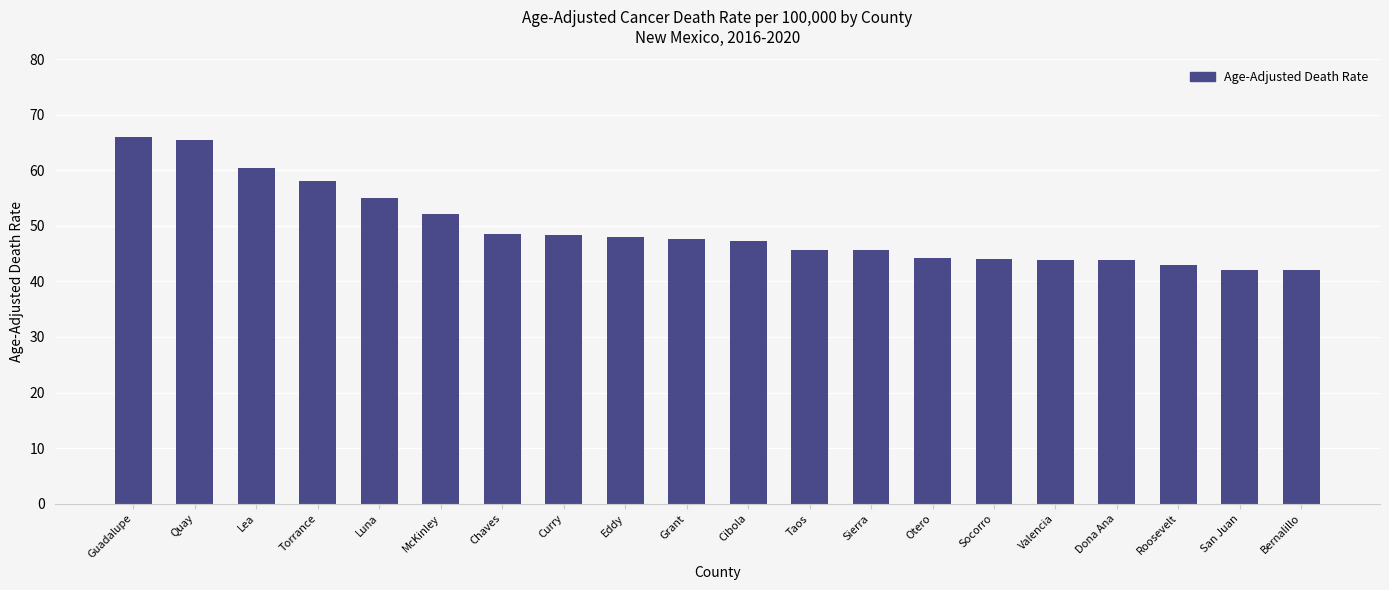

What is the value of the 9th bar from the left?

48.0